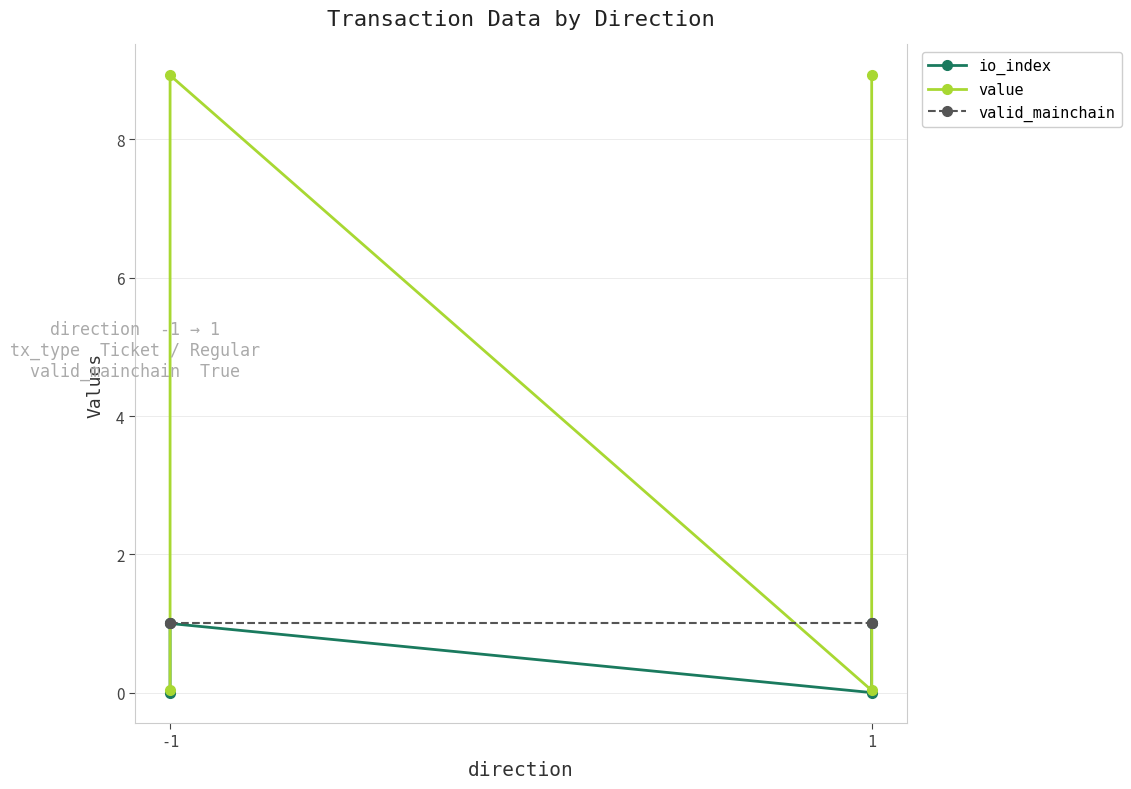

Reading left to right, transcribe all the data shown in this chart.

io_index: 0.0	1.0	0.0	1.0
value: 0.0	8.9	0.0	8.9
valid_mainchain: 1.0	1.0	1.0	1.0